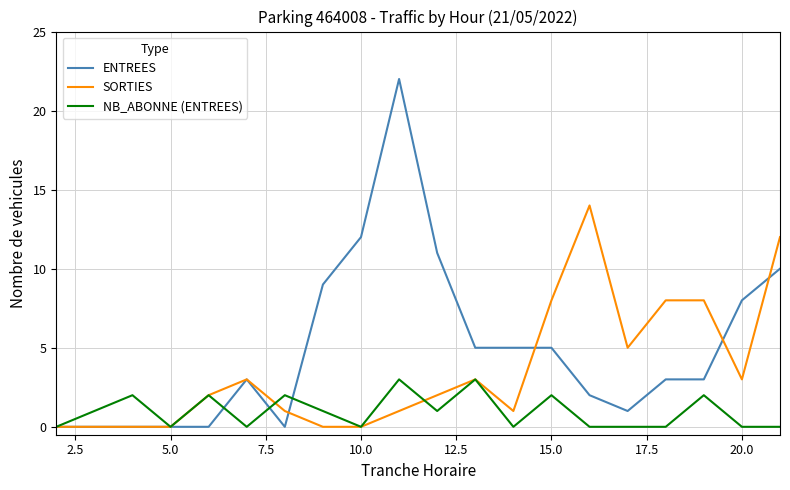

Reading left to right, list all the values displayed in this chart.

ENTREES: 0	0	0	0	0	3	0	9	12	22	11	5	5	5	2	1	3	3	8	10
SORTIES: 0	0	0	0	2	3	1	0	0	1	2	3	1	8	14	5	8	8	3	12
NB_ABONNE (ENTREES): 0	1	2	0	2	0	2	1	0	3	1	3	0	2	0	0	0	2	0	0